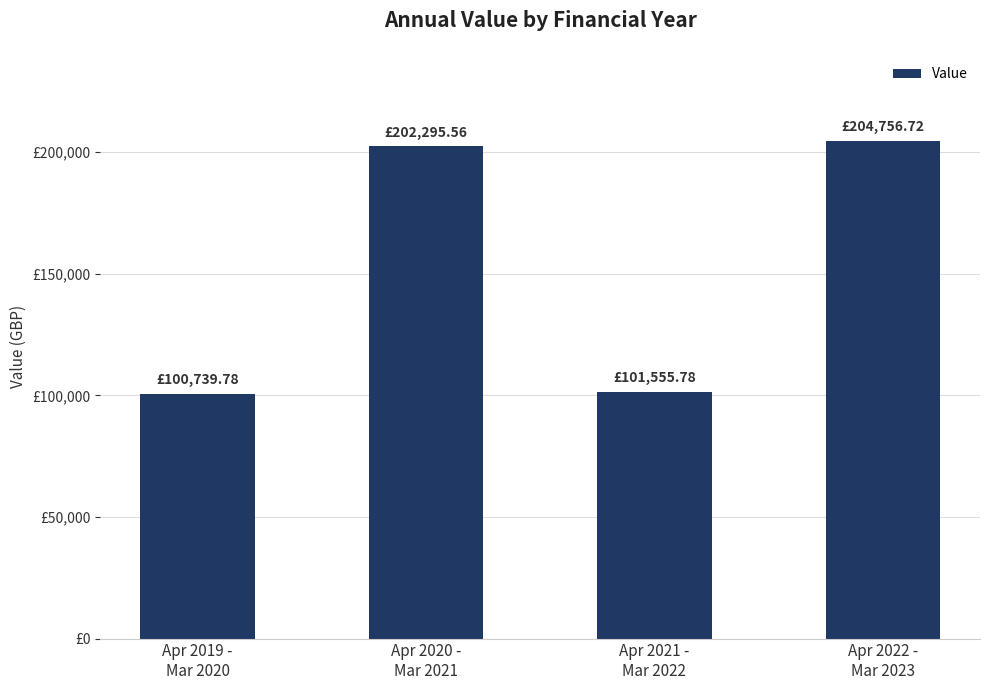

Reading left to right, transcribe all the data shown in this chart.

Apr 2019 -
Mar 2020=100739.8	Apr 2020 -
Mar 2021=202295.6	Apr 2021 -
Mar 2022=101555.8	Apr 2022 -
Mar 2023=204756.7